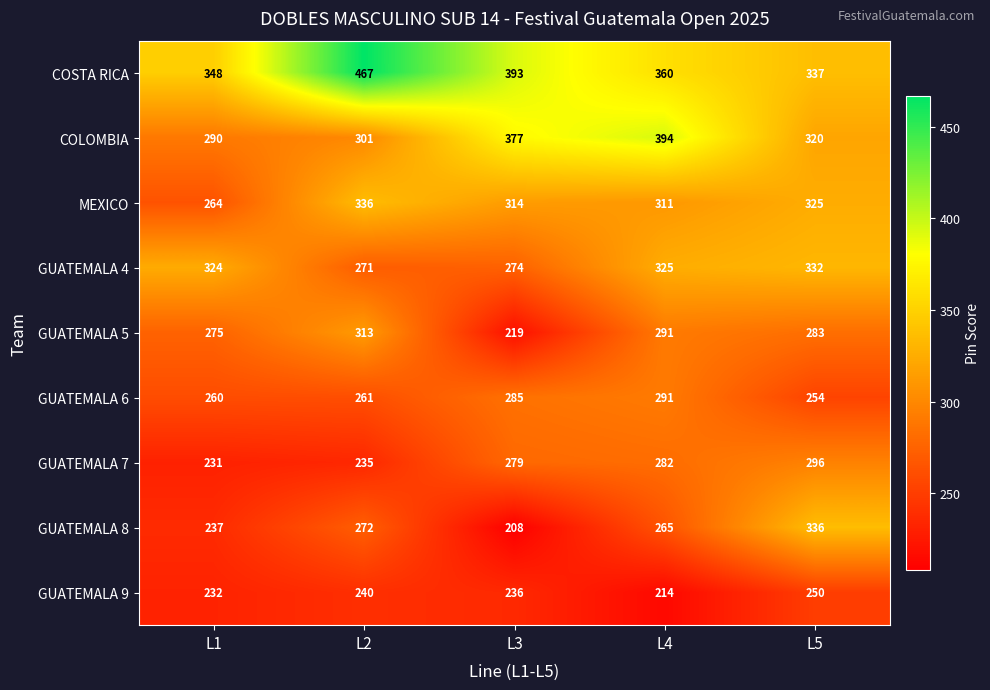

What is the minimum value shown in the chart?

208